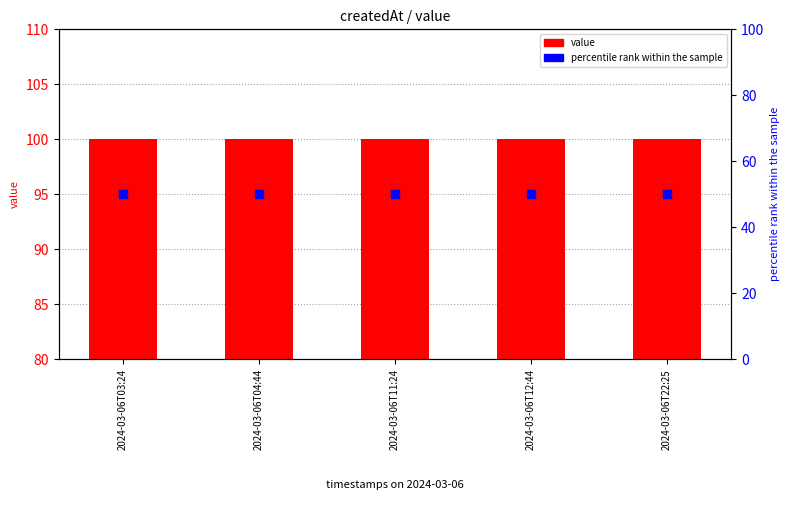

At which category is the sum across all series the highest?

2024-03-06T03:24